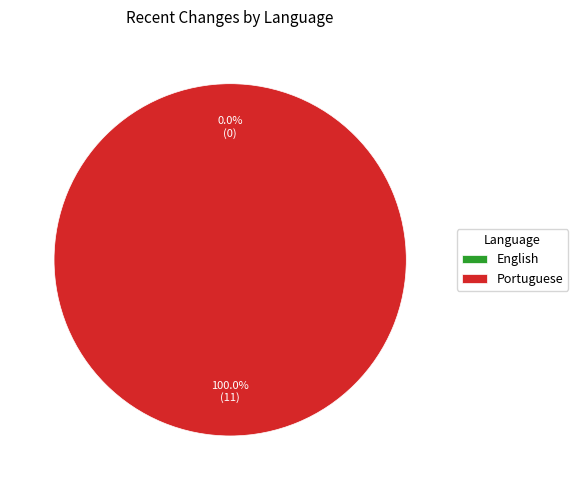

Does English account for over 50% of the chart?

No